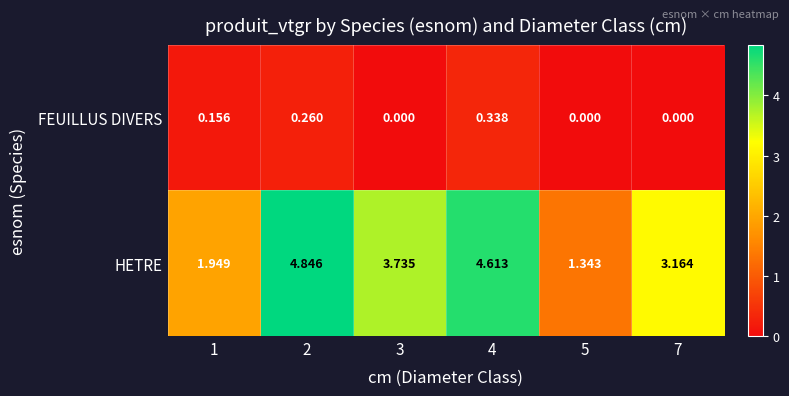

Which series has the largest total across all categories?

HETRE